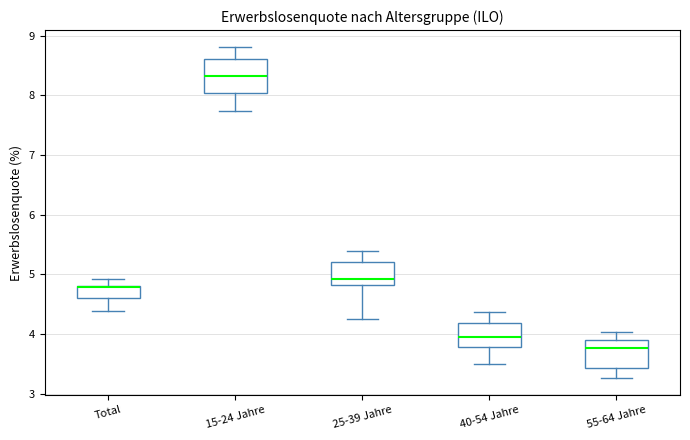

Where does the lower whisker of the box for 55-64 Jahre end on the y-axis? The values are not printed on the chart, so give them approximately, as read against the axis.

3.3